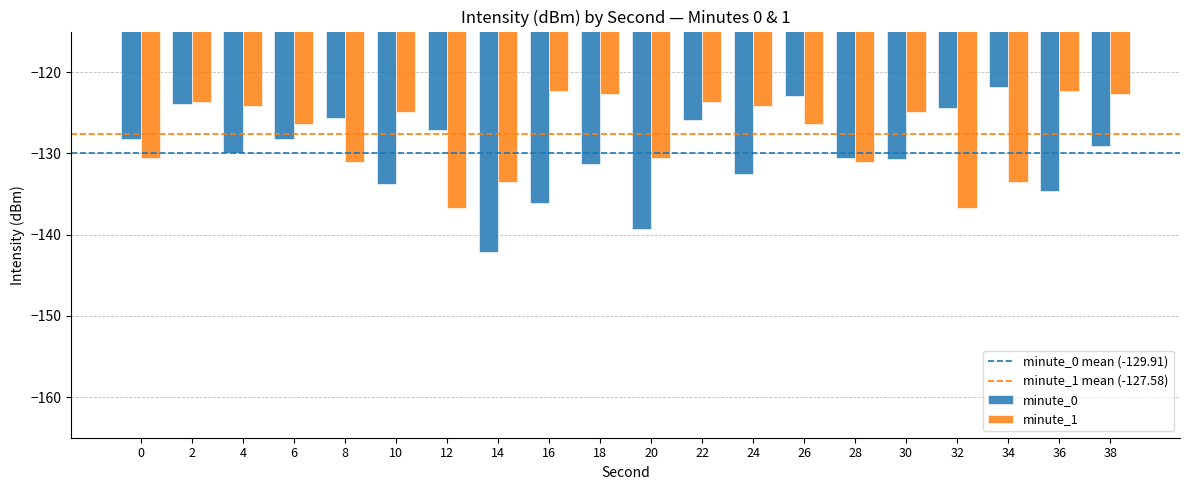

What is the difference between the maximum and minimum values in the minute_1 series?

14.4